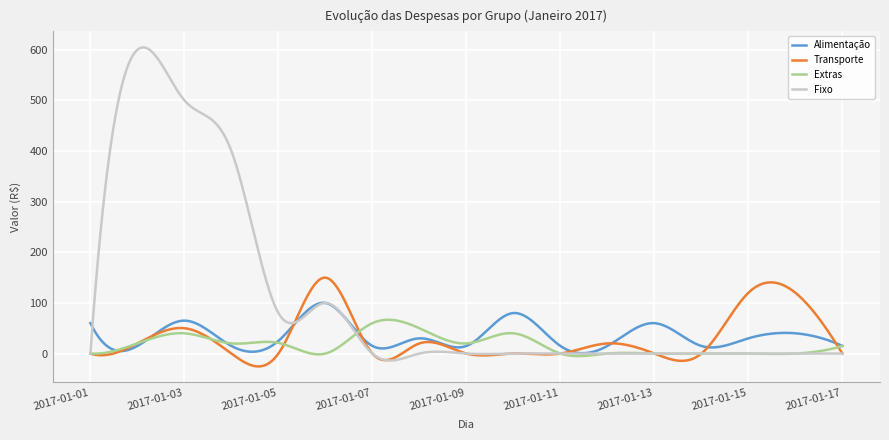

Rank the series by their maximum value, from lowest to highest.

Extras, Alimentação, Transporte, Fixo